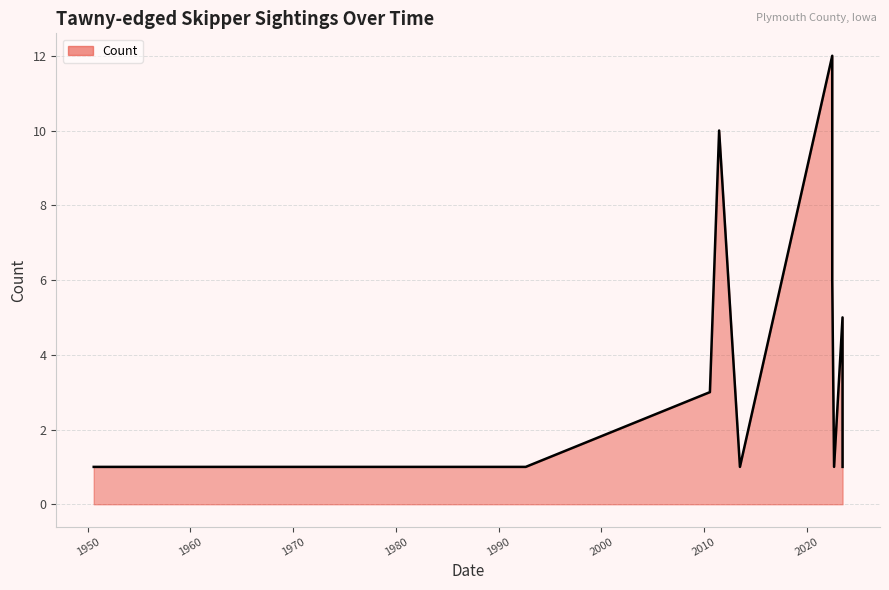

How many lines are shown in the chart?

1